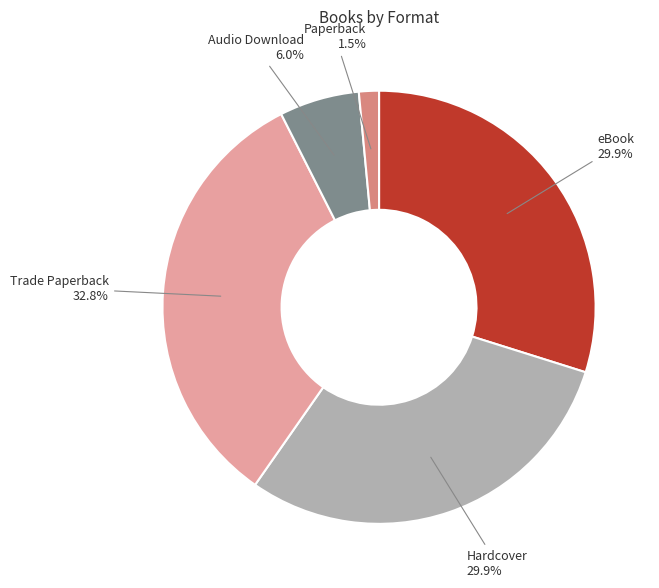

Does any single category account for the majority?

No